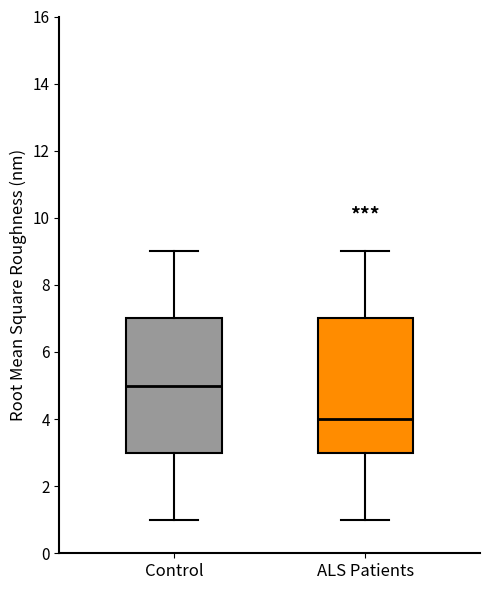

Which box has the highest median line?

Control